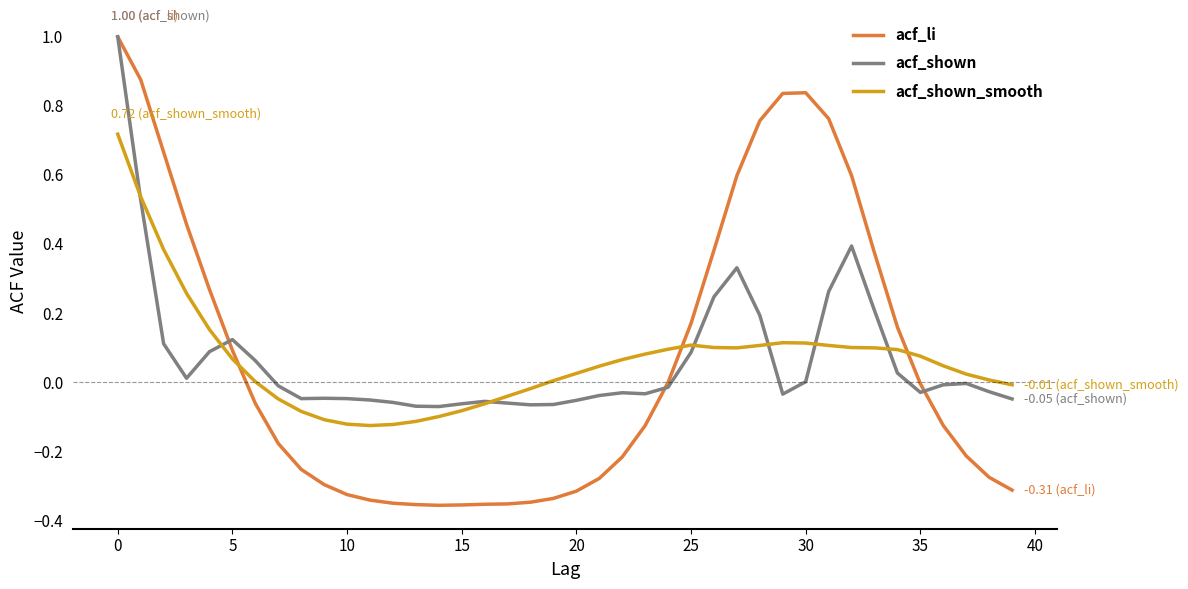

Which series has the widest spread of values?

acf_li